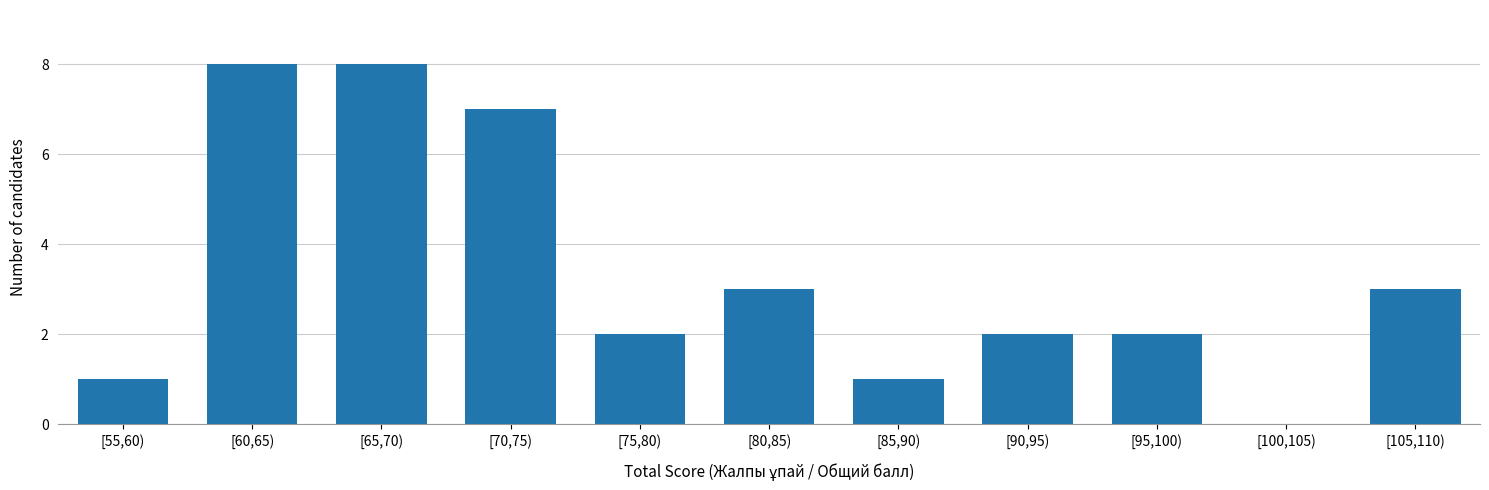

Reading left to right, extract all data points from this chart.

[55,60)=1	[60,65)=8	[65,70)=8	[70,75)=7	[75,80)=2	[80,85)=3	[85,90)=1	[90,95)=2	[95,100)=2	[100,105)=0	[105,110)=3